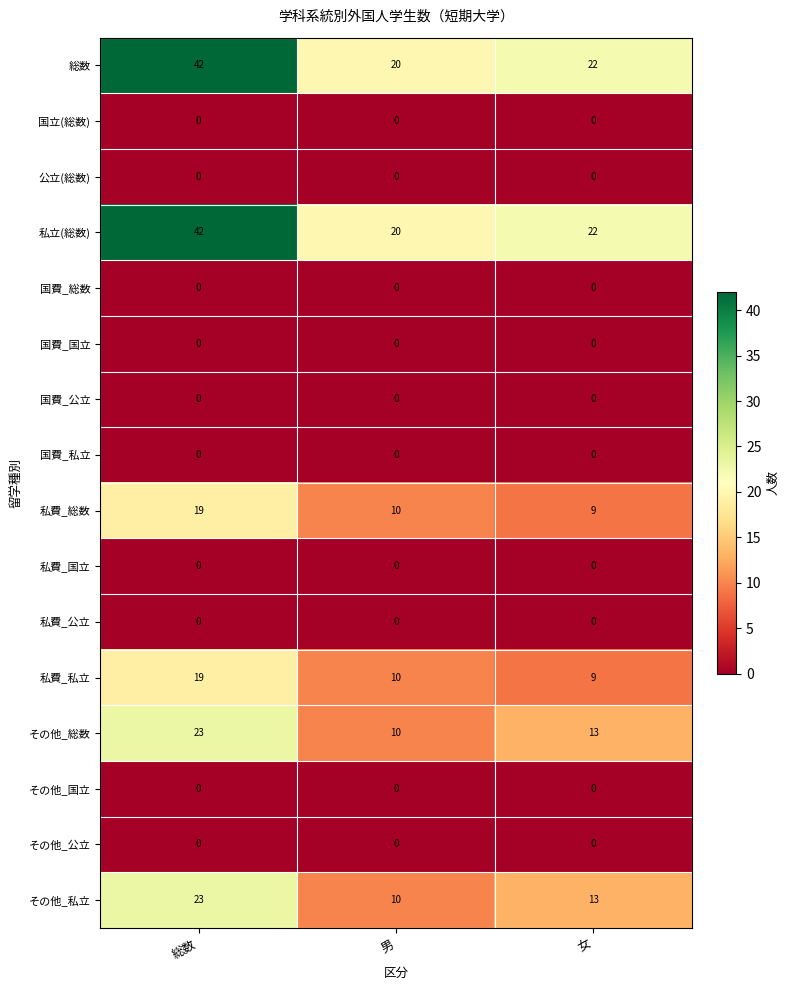

Which label corresponds to the largest value in the chart?

総数